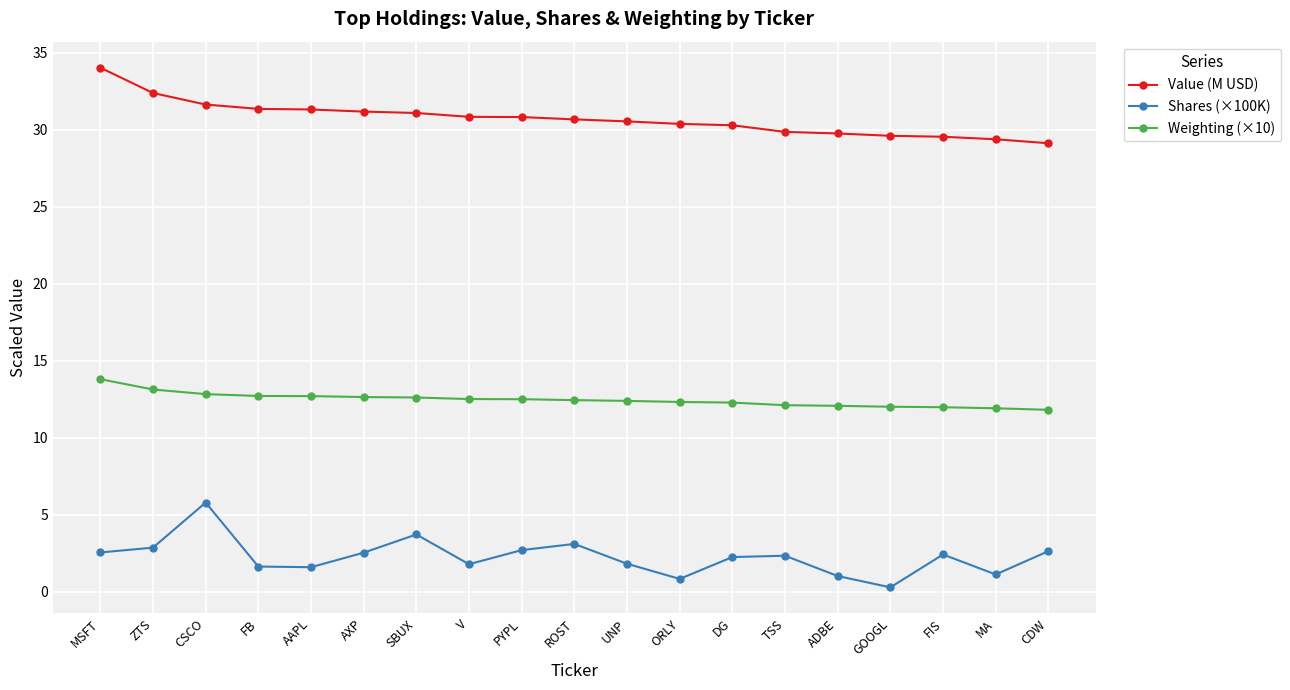

What is the lowest value of the Value (M USD) series?

29.1